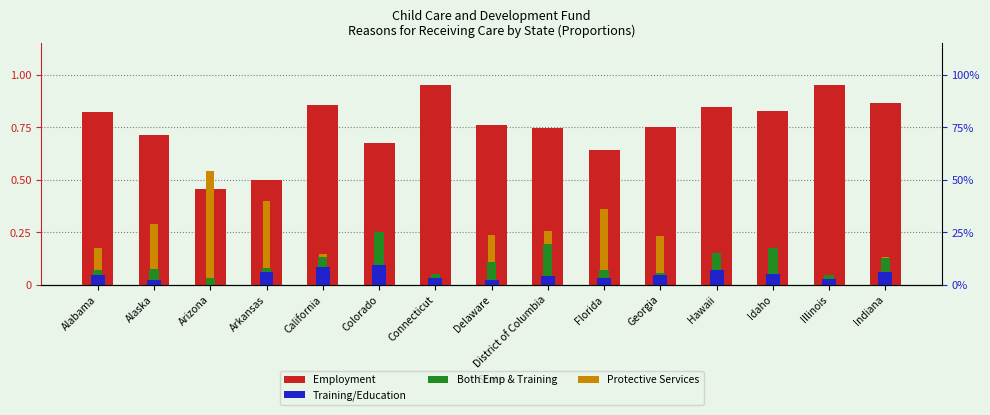

Reading left to right, list all the values displayed in this chart.

Employment: 0.8	0.7	0.5	0.5	0.9	0.7	1.0	0.8	0.7	0.6	0.8	0.8	0.8	1.0	0.9
Training/Education: 0.0	0.0	0.0	0.1	0.1	0.1	0.0	0.0	0.0	0.0	0.0	0.1	0.1	0.0	0.1
Both Emp & Training: 0.0	0.0	0.0	0.0	0.0	0.2	0.0	0.1	0.2	0.0	0.0	0.1	0.1	0.0	0.1
Protective Services: 0.1	0.2	0.5	0.3	0.0	0.0	0.0	0.1	0.1	0.3	0.2	0.0	0.0	0.0	0.0